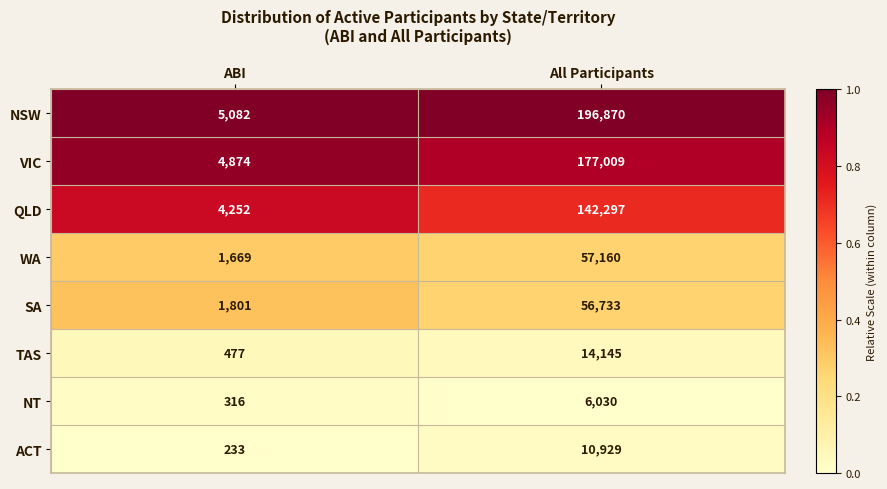

Rank the series at All Participants from highest to lowest value.

NSW, VIC, QLD, WA, SA, TAS, ACT, NT